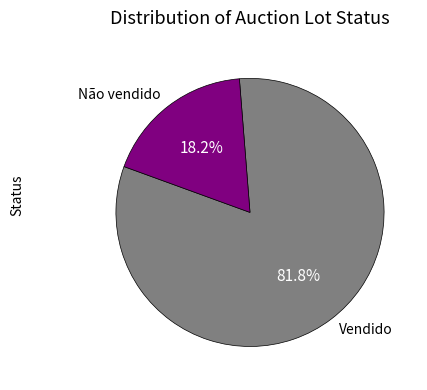

How many segments does this pie chart have?

2